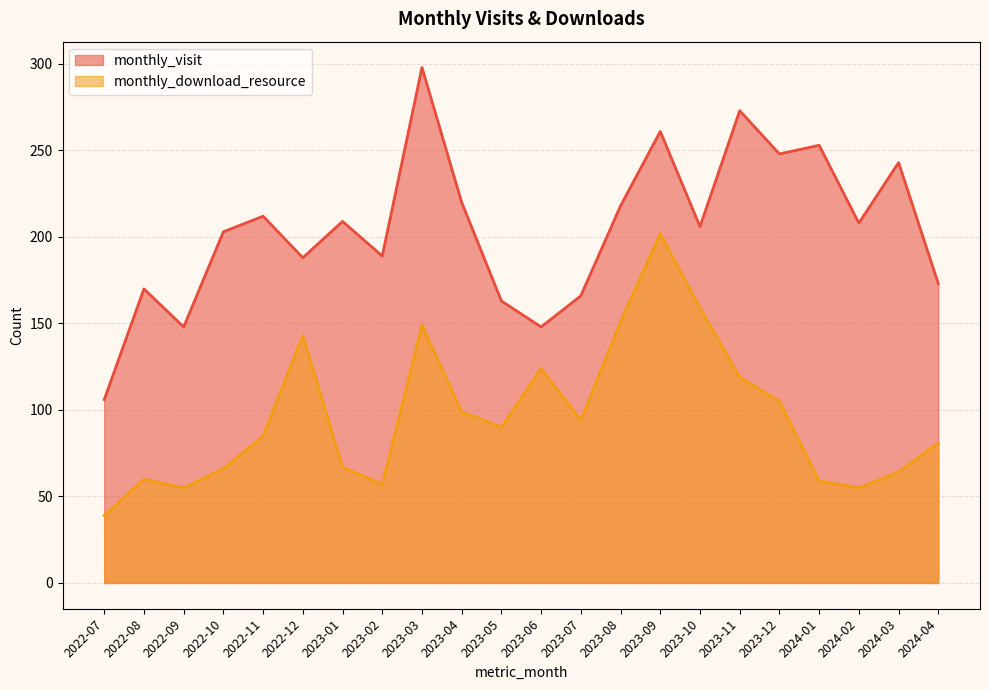

What position from the left is 2024-02?

20